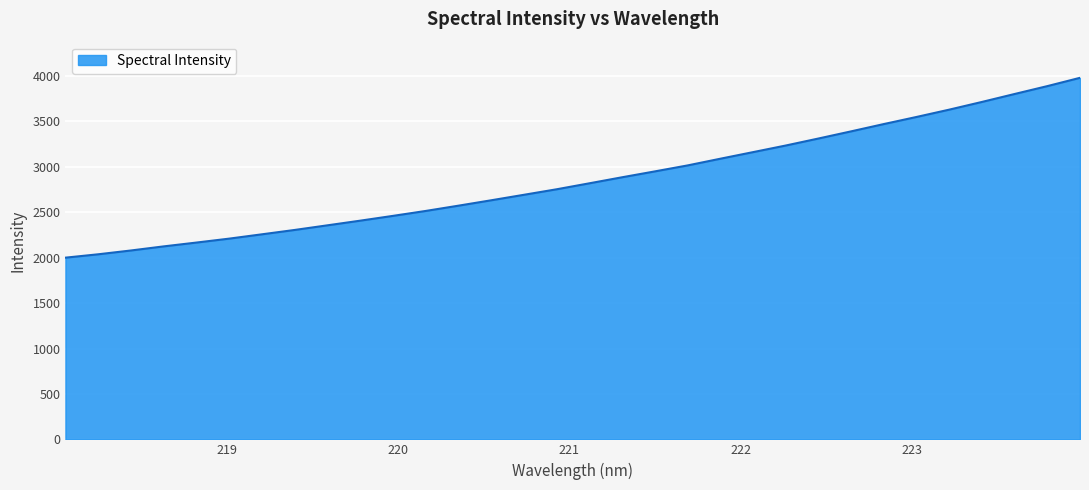

What is the smallest value displayed?

2000.3